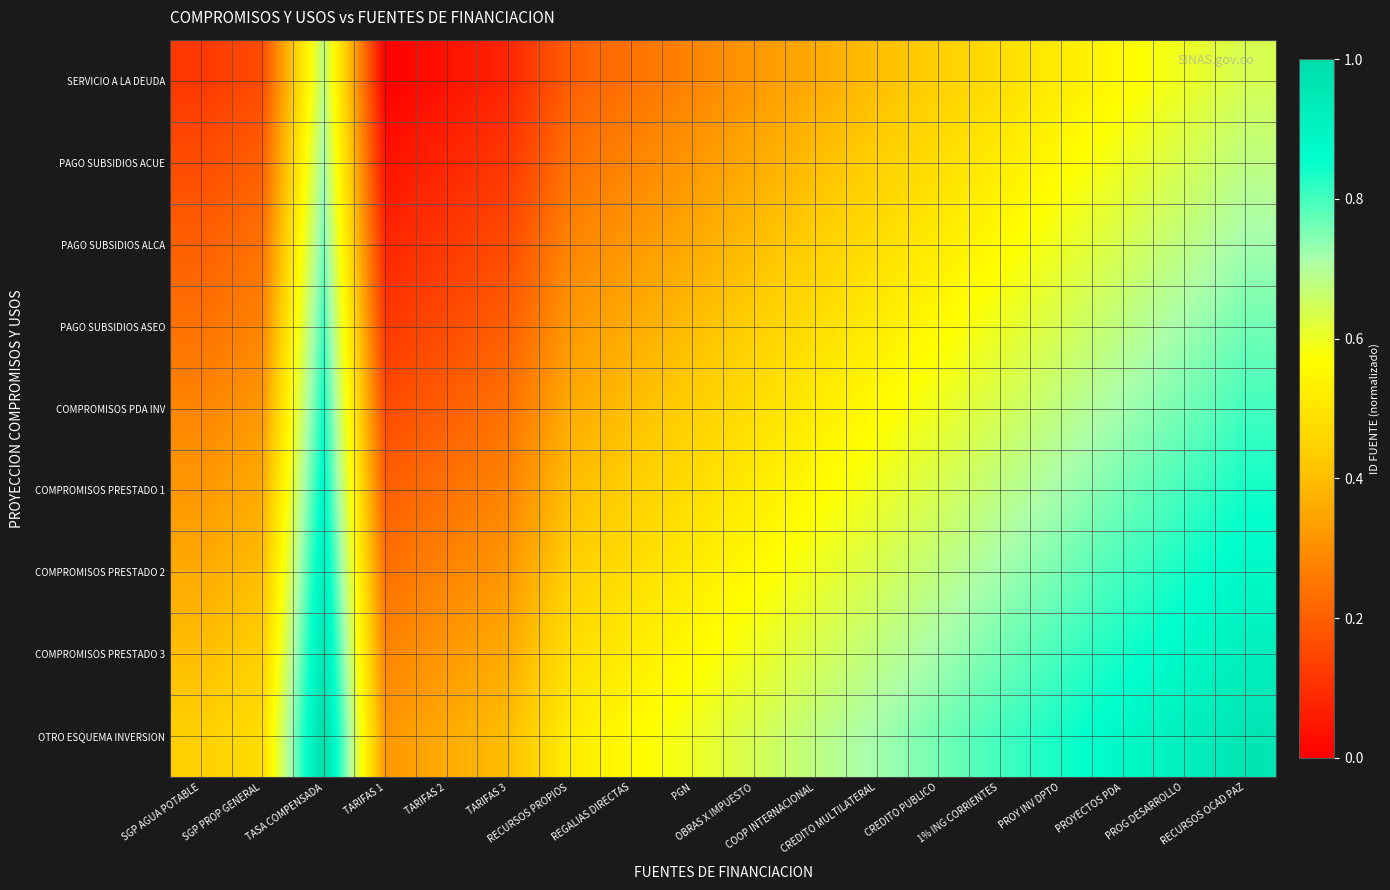

Reading right to left, extract all data points from this chart.

SERVICIO A LA DEUDA: RECURSOS OCAD PAZ=0.6	PROG DESARROLLO=0.6	PROYECTOS PDA=0.6	PROY INV DPTO=0.5	1% ING CORRIENTES=0.5	CREDITO PUBLICO=0.4	CREDITO MULTILATERAL=0.4	COOP INTERNACIONAL=0.4	OBRAS X IMPUESTO=0.3	PGN=0.3	REGALIAS DIRECTAS=0.2	RECURSOS PROPIOS=0.2	TARIFAS 3=0.1	TARIFAS 2=0.0	TARIFAS 1=0.0	TASA COMPENSADA=0.7	SGP PROP GENERAL=0.2	SGP AGUA POTABLE=0.1
PAGO SUBSIDIOS ACUE: RECURSOS OCAD PAZ=0.7	PROG DESARROLLO=0.6	PROYECTOS PDA=0.6	PROY INV DPTO=0.6	1% ING CORRIENTES=0.5	CREDITO PUBLICO=0.5	CREDITO MULTILATERAL=0.4	COOP INTERNACIONAL=0.4	OBRAS X IMPUESTO=0.4	PGN=0.3	REGALIAS DIRECTAS=0.3	RECURSOS PROPIOS=0.2	TARIFAS 3=0.1	TARIFAS 2=0.1	TARIFAS 1=0.0	TASA COMPENSADA=0.7	SGP PROP GENERAL=0.2	SGP AGUA POTABLE=0.2
PAGO SUBSIDIOS ALCA: RECURSOS OCAD PAZ=0.7	PROG DESARROLLO=0.7	PROYECTOS PDA=0.6	PROY INV DPTO=0.6	1% ING CORRIENTES=0.6	CREDITO PUBLICO=0.5	CREDITO MULTILATERAL=0.5	COOP INTERNACIONAL=0.4	OBRAS X IMPUESTO=0.4	PGN=0.4	REGALIAS DIRECTAS=0.3	RECURSOS PROPIOS=0.3	TARIFAS 3=0.2	TARIFAS 2=0.1	TARIFAS 1=0.1	TASA COMPENSADA=0.8	SGP PROP GENERAL=0.2	SGP AGUA POTABLE=0.2
PAGO SUBSIDIOS ASEO: RECURSOS OCAD PAZ=0.8	PROG DESARROLLO=0.7	PROYECTOS PDA=0.7	PROY INV DPTO=0.6	1% ING CORRIENTES=0.6	CREDITO PUBLICO=0.6	CREDITO MULTILATERAL=0.5	COOP INTERNACIONAL=0.5	OBRAS X IMPUESTO=0.4	PGN=0.4	REGALIAS DIRECTAS=0.4	RECURSOS PROPIOS=0.3	TARIFAS 3=0.2	TARIFAS 2=0.2	TARIFAS 1=0.1	TASA COMPENSADA=0.8	SGP PROP GENERAL=0.3	SGP AGUA POTABLE=0.2
COMPROMISOS PDA INV: RECURSOS OCAD PAZ=0.8	PROG DESARROLLO=0.8	PROYECTOS PDA=0.7	PROY INV DPTO=0.7	1% ING CORRIENTES=0.6	CREDITO PUBLICO=0.6	CREDITO MULTILATERAL=0.6	COOP INTERNACIONAL=0.5	OBRAS X IMPUESTO=0.5	PGN=0.4	REGALIAS DIRECTAS=0.4	RECURSOS PROPIOS=0.4	TARIFAS 3=0.2	TARIFAS 2=0.2	TARIFAS 1=0.2	TASA COMPENSADA=0.8	SGP PROP GENERAL=0.3	SGP AGUA POTABLE=0.3
COMPROMISOS PRESTADO 1: RECURSOS OCAD PAZ=0.8	PROG DESARROLLO=0.8	PROYECTOS PDA=0.8	PROY INV DPTO=0.7	1% ING CORRIENTES=0.7	CREDITO PUBLICO=0.6	CREDITO MULTILATERAL=0.6	COOP INTERNACIONAL=0.6	OBRAS X IMPUESTO=0.5	PGN=0.5	REGALIAS DIRECTAS=0.4	RECURSOS PROPIOS=0.4	TARIFAS 3=0.3	TARIFAS 2=0.2	TARIFAS 1=0.2	TASA COMPENSADA=0.9	SGP PROP GENERAL=0.4	SGP AGUA POTABLE=0.3
COMPROMISOS PRESTADO 2: RECURSOS OCAD PAZ=0.9	PROG DESARROLLO=0.8	PROYECTOS PDA=0.8	PROY INV DPTO=0.8	1% ING CORRIENTES=0.7	CREDITO PUBLICO=0.7	CREDITO MULTILATERAL=0.6	COOP INTERNACIONAL=0.6	OBRAS X IMPUESTO=0.6	PGN=0.5	REGALIAS DIRECTAS=0.5	RECURSOS PROPIOS=0.4	TARIFAS 3=0.3	TARIFAS 2=0.3	TARIFAS 1=0.2	TASA COMPENSADA=0.9	SGP PROP GENERAL=0.4	SGP AGUA POTABLE=0.4
COMPROMISOS PRESTADO 3: RECURSOS OCAD PAZ=0.9	PROG DESARROLLO=0.9	PROYECTOS PDA=0.8	PROY INV DPTO=0.8	1% ING CORRIENTES=0.8	CREDITO PUBLICO=0.7	CREDITO MULTILATERAL=0.7	COOP INTERNACIONAL=0.6	OBRAS X IMPUESTO=0.6	PGN=0.6	REGALIAS DIRECTAS=0.5	RECURSOS PROPIOS=0.5	TARIFAS 3=0.4	TARIFAS 2=0.3	TARIFAS 1=0.3	TASA COMPENSADA=1.0	SGP PROP GENERAL=0.4	SGP AGUA POTABLE=0.4
OTRO ESQUEMA INVERSION: RECURSOS OCAD PAZ=1.0	PROG DESARROLLO=0.9	PROYECTOS PDA=0.9	PROY INV DPTO=0.8	1% ING CORRIENTES=0.8	CREDITO PUBLICO=0.8	CREDITO MULTILATERAL=0.7	COOP INTERNACIONAL=0.7	OBRAS X IMPUESTO=0.6	PGN=0.6	REGALIAS DIRECTAS=0.6	RECURSOS PROPIOS=0.5	TARIFAS 3=0.4	TARIFAS 2=0.4	TARIFAS 1=0.3	TASA COMPENSADA=1.0	SGP PROP GENERAL=0.5	SGP AGUA POTABLE=0.4